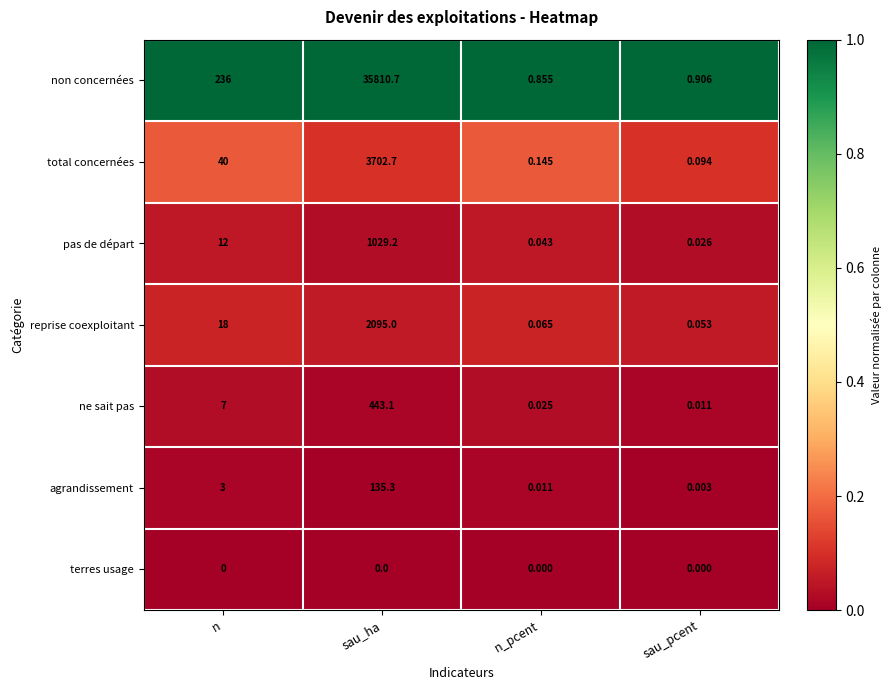

Which series has the widest spread of values?

non concernées